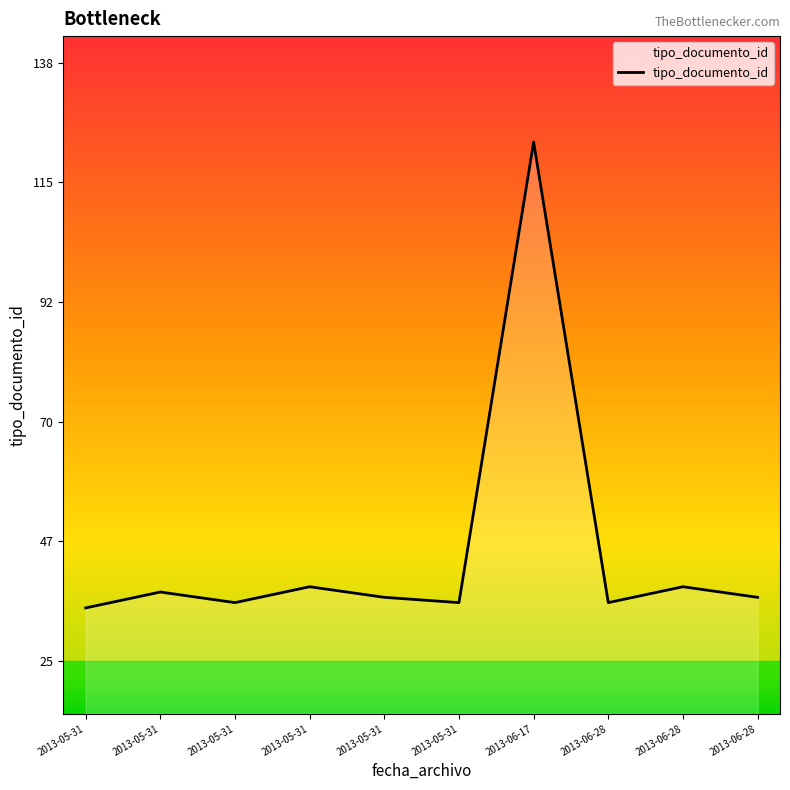

Does the chart have visible grid lines?

No